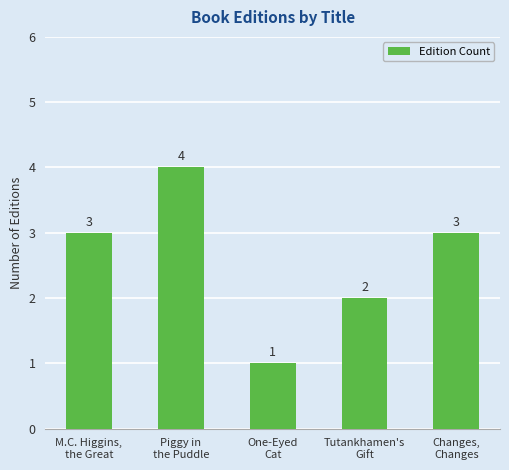

Read the value at Tutankhamen's
Gift.

2